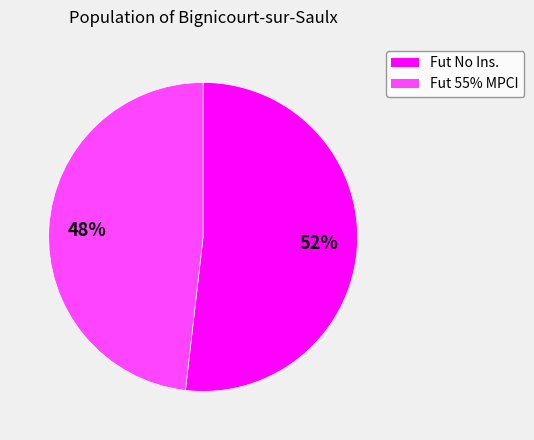

To the nearest percent, what is the difference between the largest and smallest slice percentages?

4%